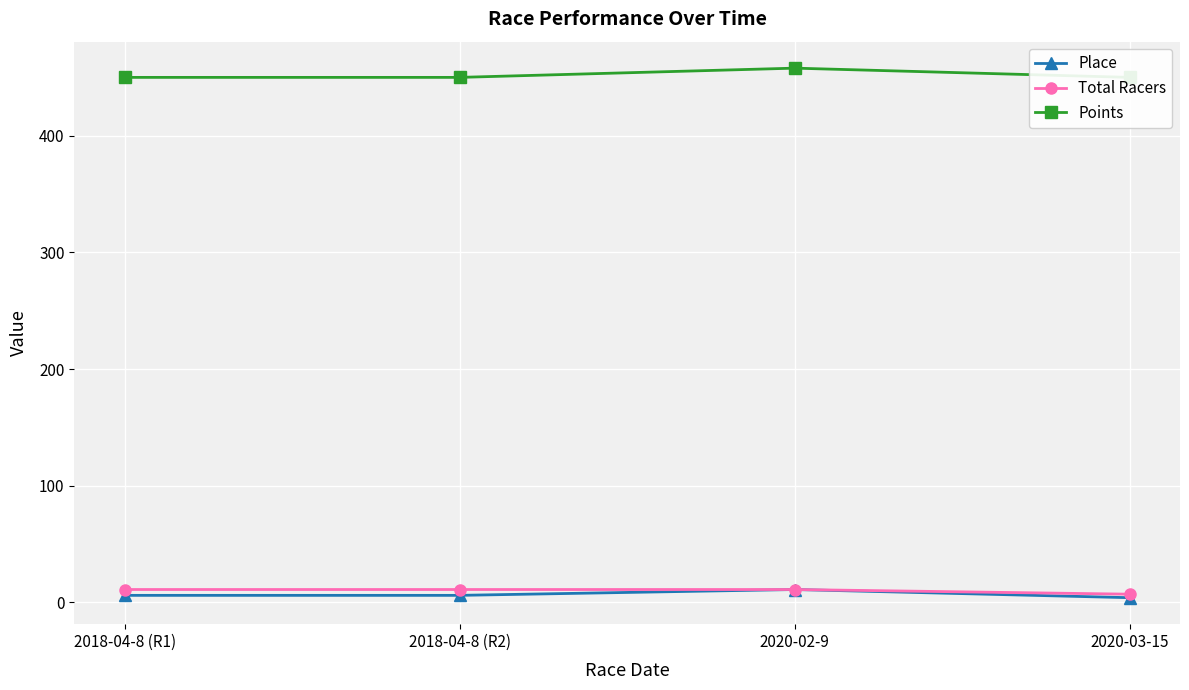

Reading left to right, list all the values displayed in this chart.

Place: 2018-04-8 (R1)=6.0	2018-04-8 (R2)=6.0	2020-02-9=11.0	2020-03-15=4.0
Total Racers: 2018-04-8 (R1)=11.0	2018-04-8 (R2)=11.0	2020-02-9=11.0	2020-03-15=7.0
Points: 2018-04-8 (R1)=450.0	2018-04-8 (R2)=450.0	2020-02-9=457.9	2020-03-15=450.0